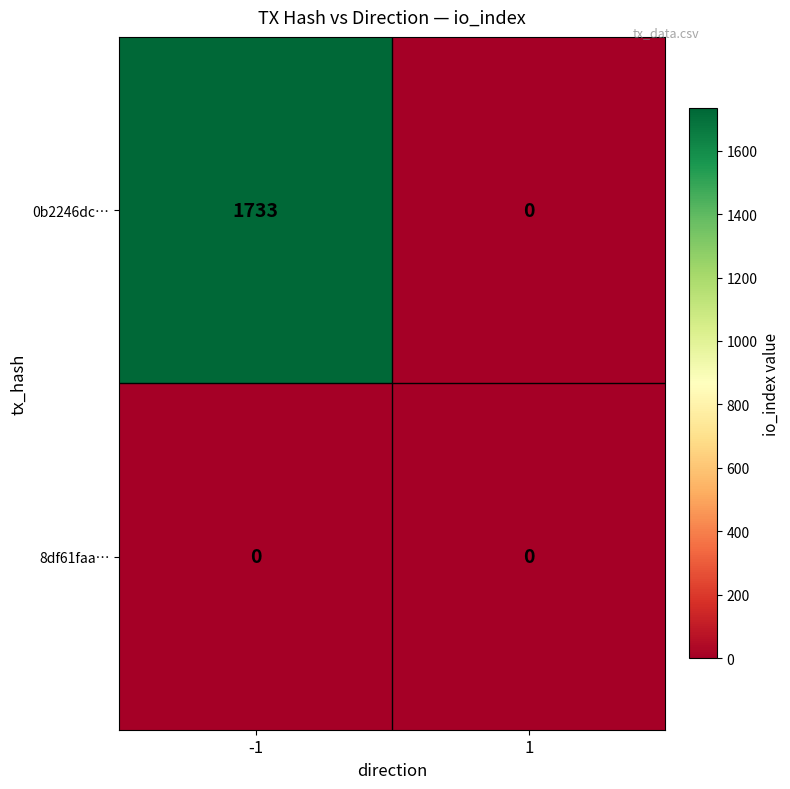

Rank the series by their maximum value, from lowest to highest.

8df61faa…, 0b2246dc…